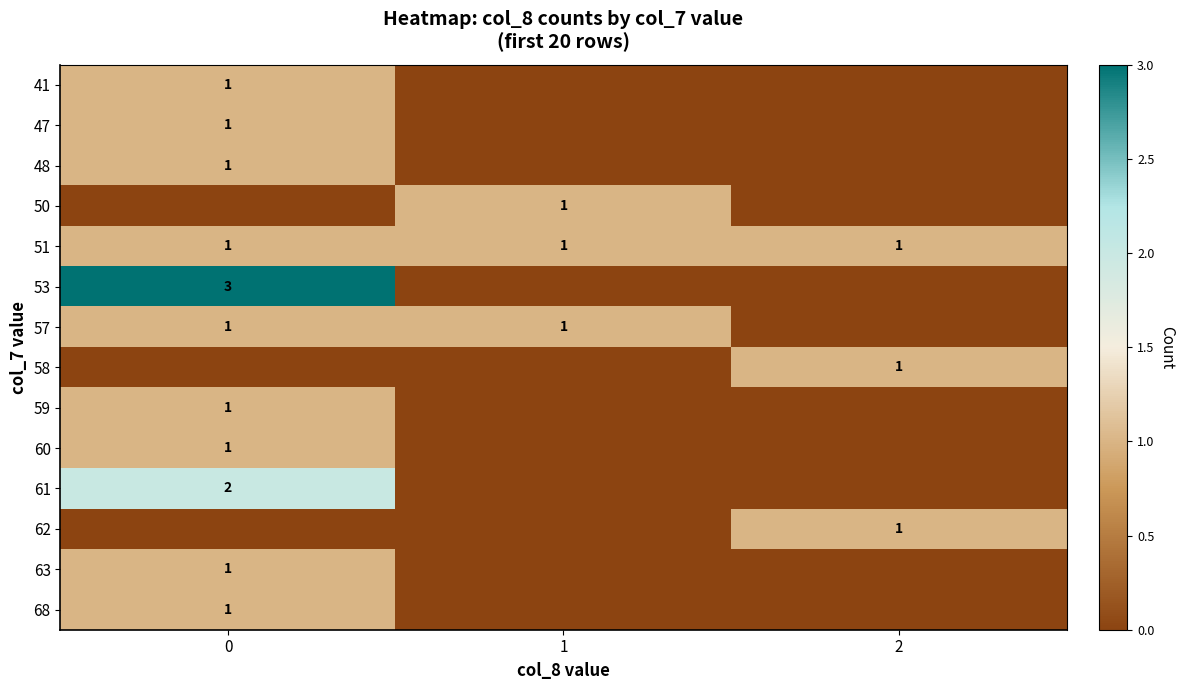

The value of 47 at 0 is 0. True or false?

False